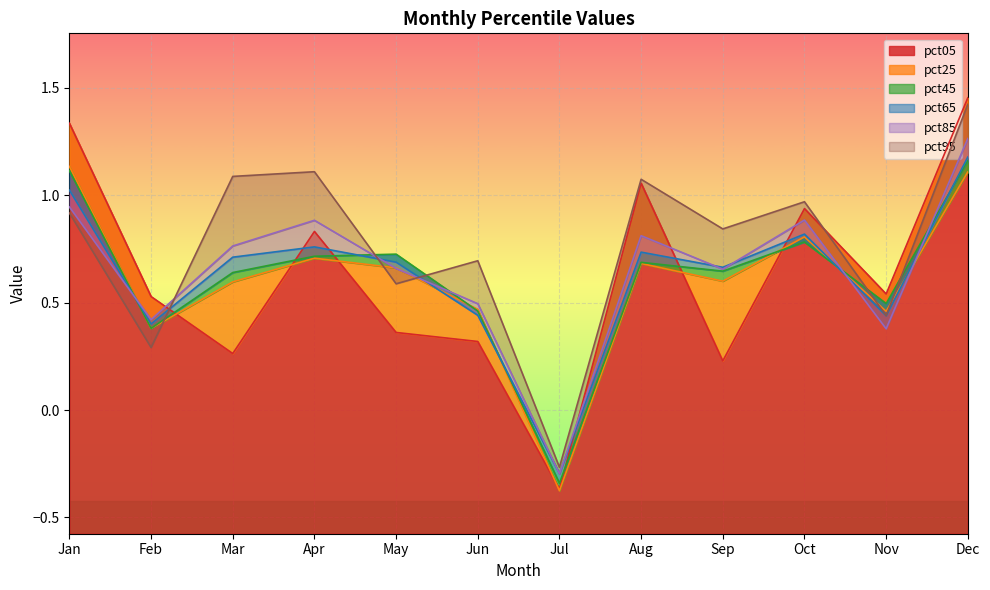

Reading left to right, list all the values displayed in this chart.

pct05: 1.3	0.5	0.3	0.8	0.4	0.3	-0.4	1.1	0.2	0.9	0.5	1.5
pct25: 1.1	0.4	0.6	0.7	0.7	0.5	-0.4	0.7	0.6	0.8	0.5	1.1
pct45: 1.1	0.4	0.6	0.7	0.7	0.5	-0.3	0.7	0.6	0.8	0.5	1.2
pct65: 1.0	0.4	0.7	0.8	0.7	0.4	-0.3	0.7	0.7	0.8	0.4	1.2
pct85: 0.9	0.4	0.8	0.9	0.7	0.5	-0.3	0.8	0.7	0.9	0.4	1.3
pct95: 0.9	0.3	1.1	1.1	0.6	0.7	-0.3	1.1	0.8	1.0	0.4	1.4